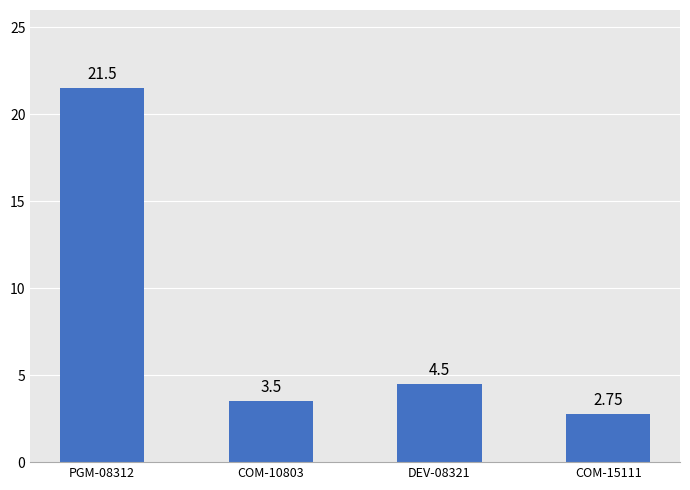

Are the bars horizontal?

No